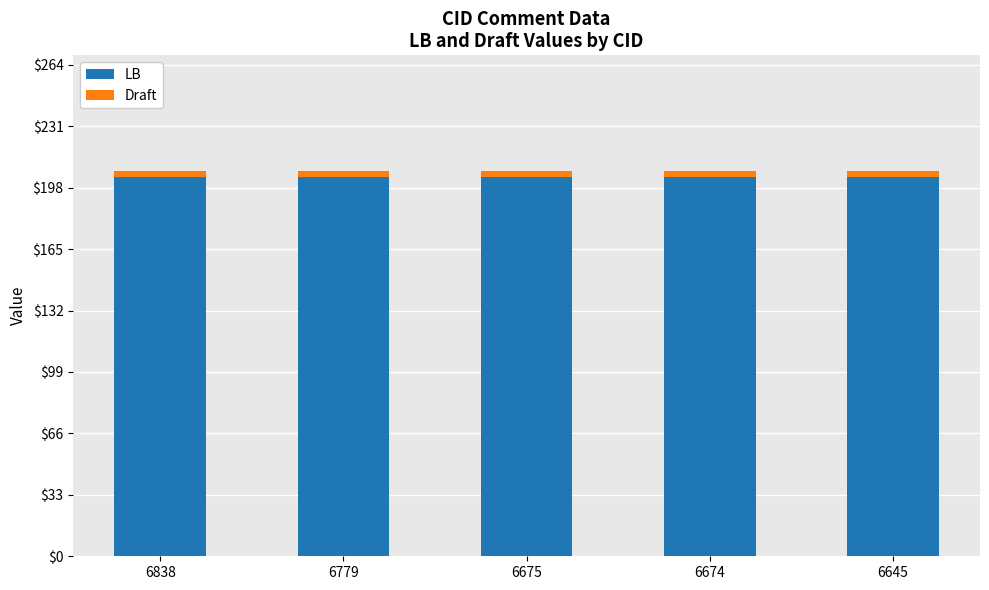

Is it true that LB equals 204 at 6674?

True